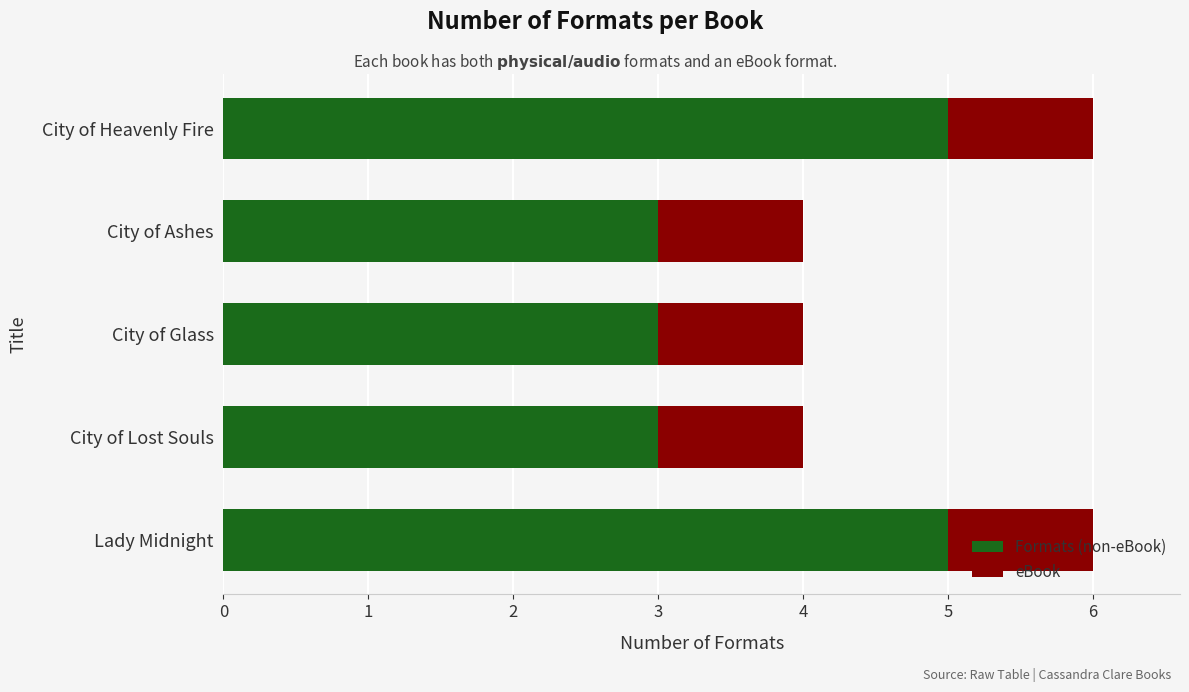

What is the total value across all series at City of Lost Souls?

4